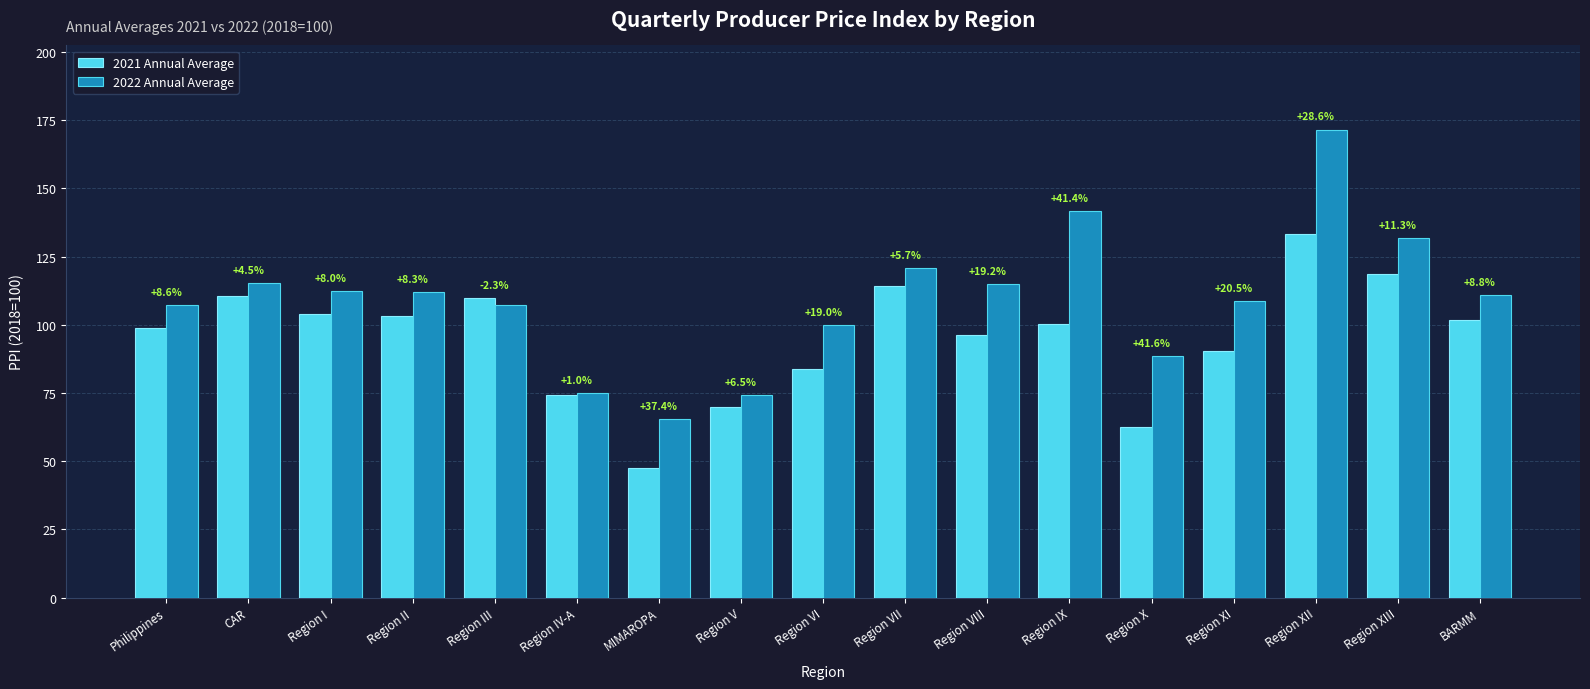

What are all the series names shown in the legend?

2021 Annual Average, 2022 Annual Average